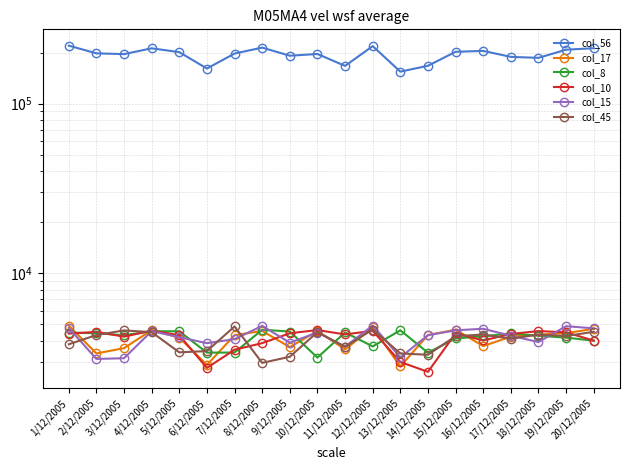

Between 15/12/2005 and 5/12/2005, which is larger?

15/12/2005